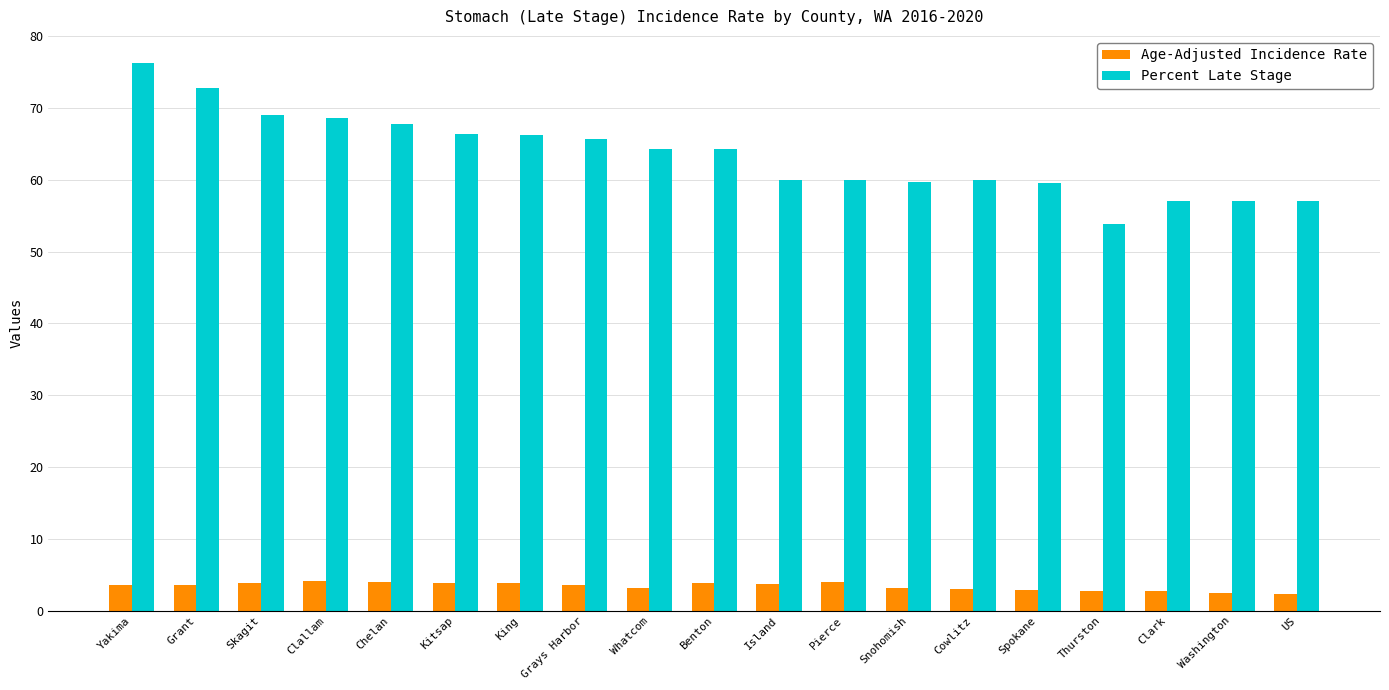

What value does the Age-Adjusted Incidence Rate series have at Snohomish?

3.2